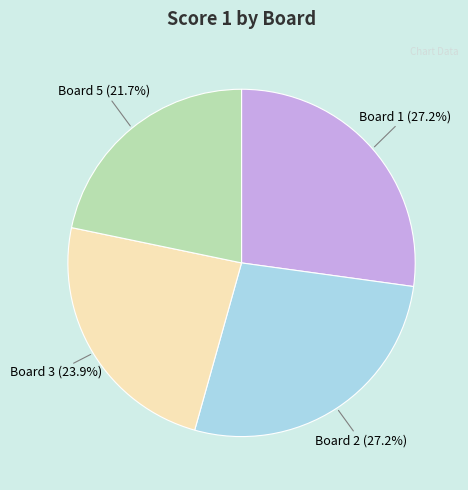

Which slice is the smallest?

Board 5